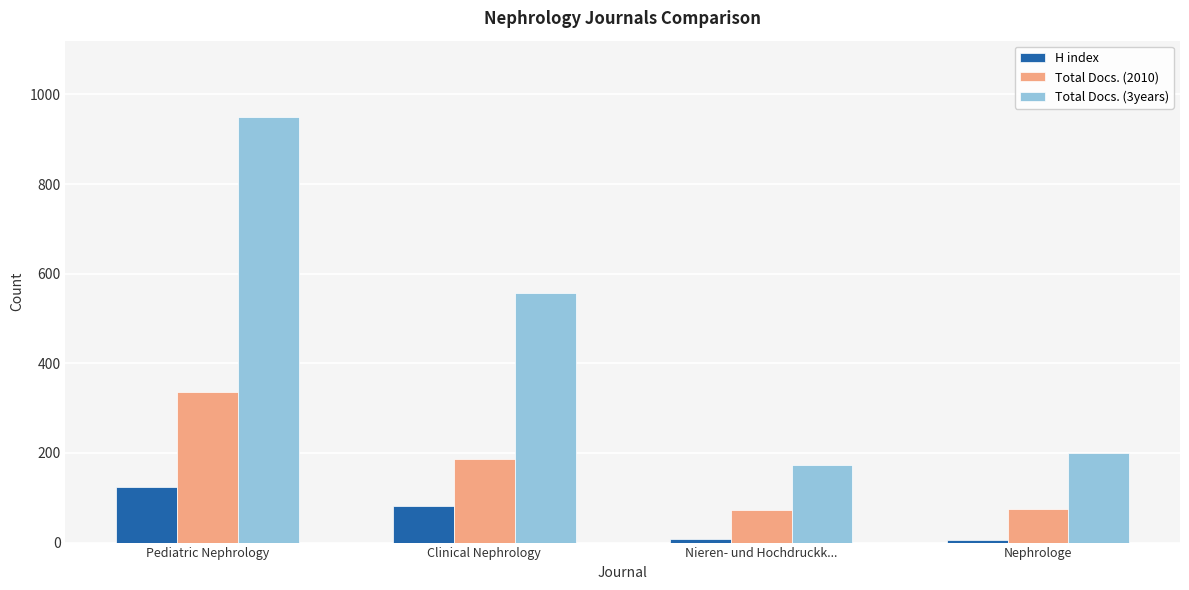

At how many categories does at least one series exceed 816?

1